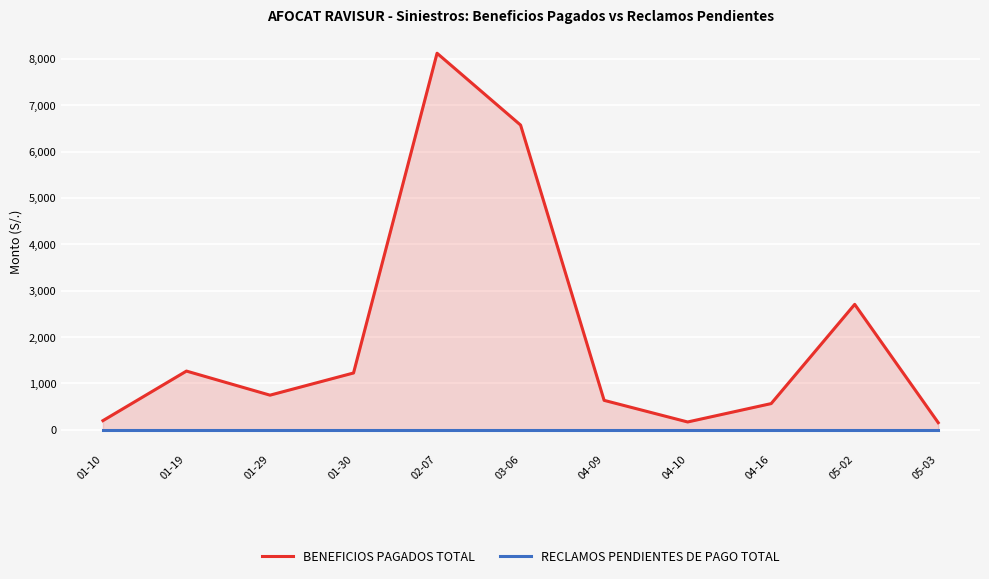

List the series in order of their overall mean, lowest first.

RECLAMOS PENDIENTES DE PAGO TOTAL, BENEFICIOS PAGADOS TOTAL